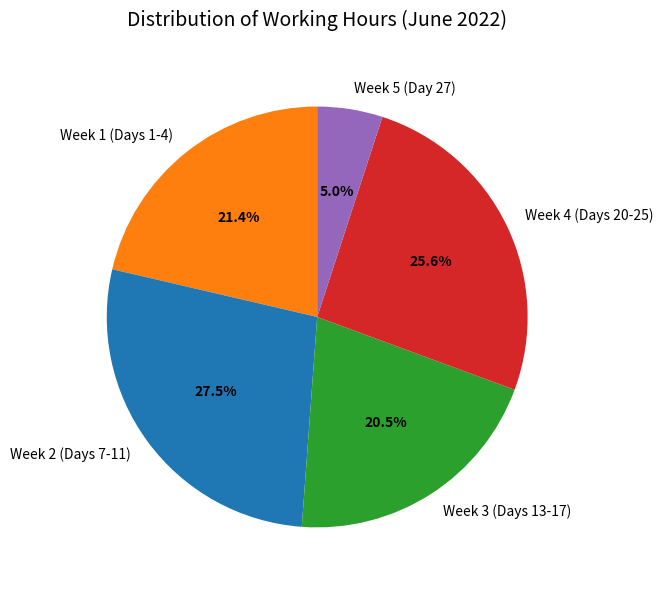

Approximately how many times larger is the value at Week 2 (Days 7-11) compared to Week 5 (Day 27)?

5.5